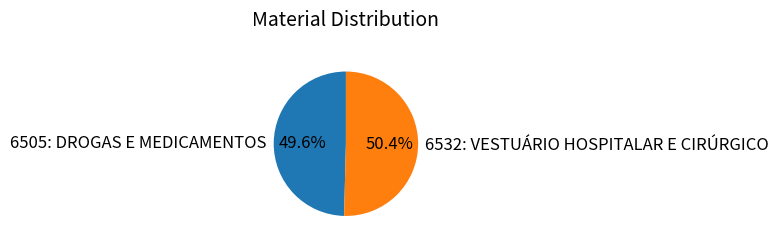

Rank the categories by value from highest to lowest.

6532: VESTUÁRIO HOSPITALAR E CIRÚRGICO, 6505: DROGAS E MEDICAMENTOS